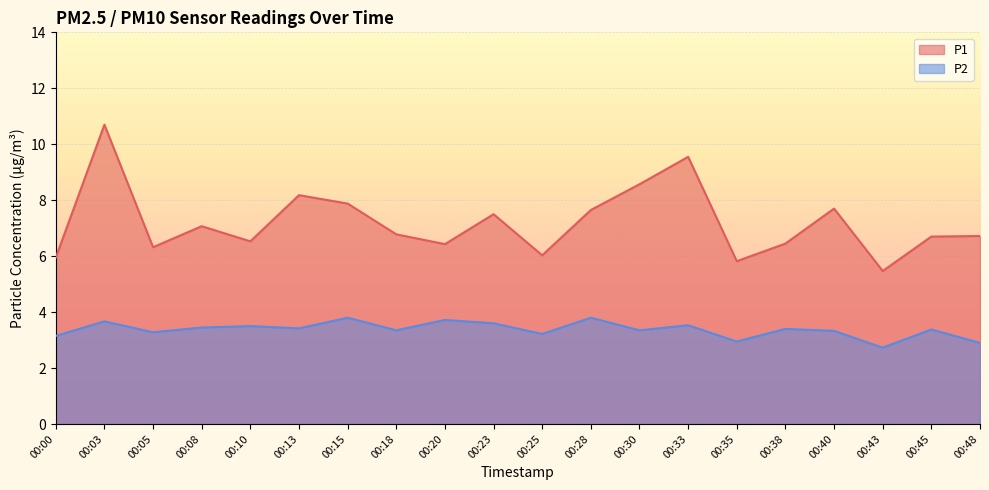

How many interior local peaks does the P2 series have?

8